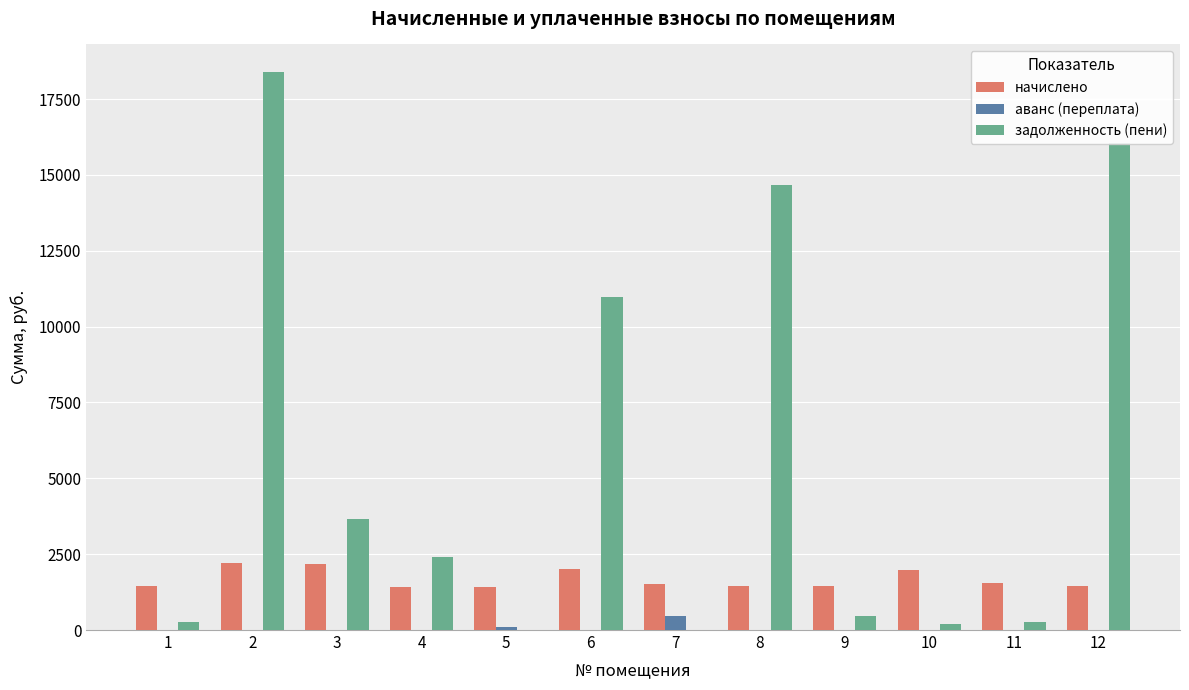

How many data points does each series have?

12